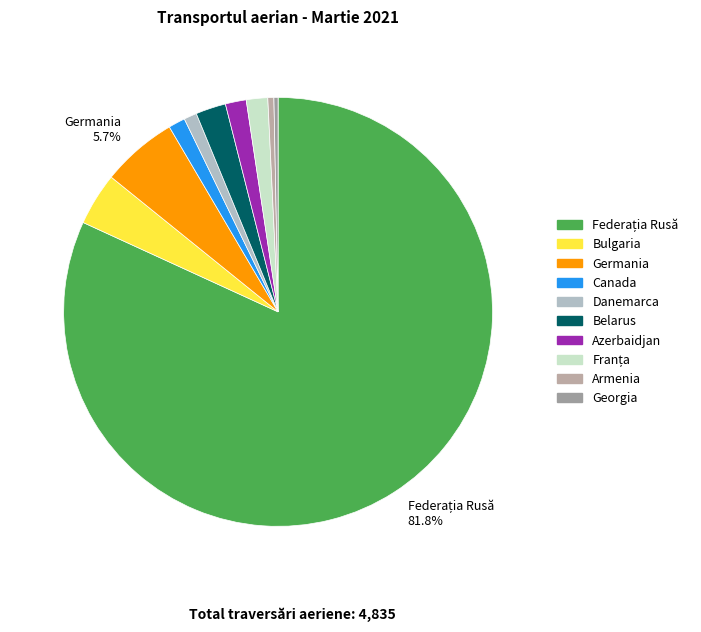

What is the majority slice?

Federația Rusă